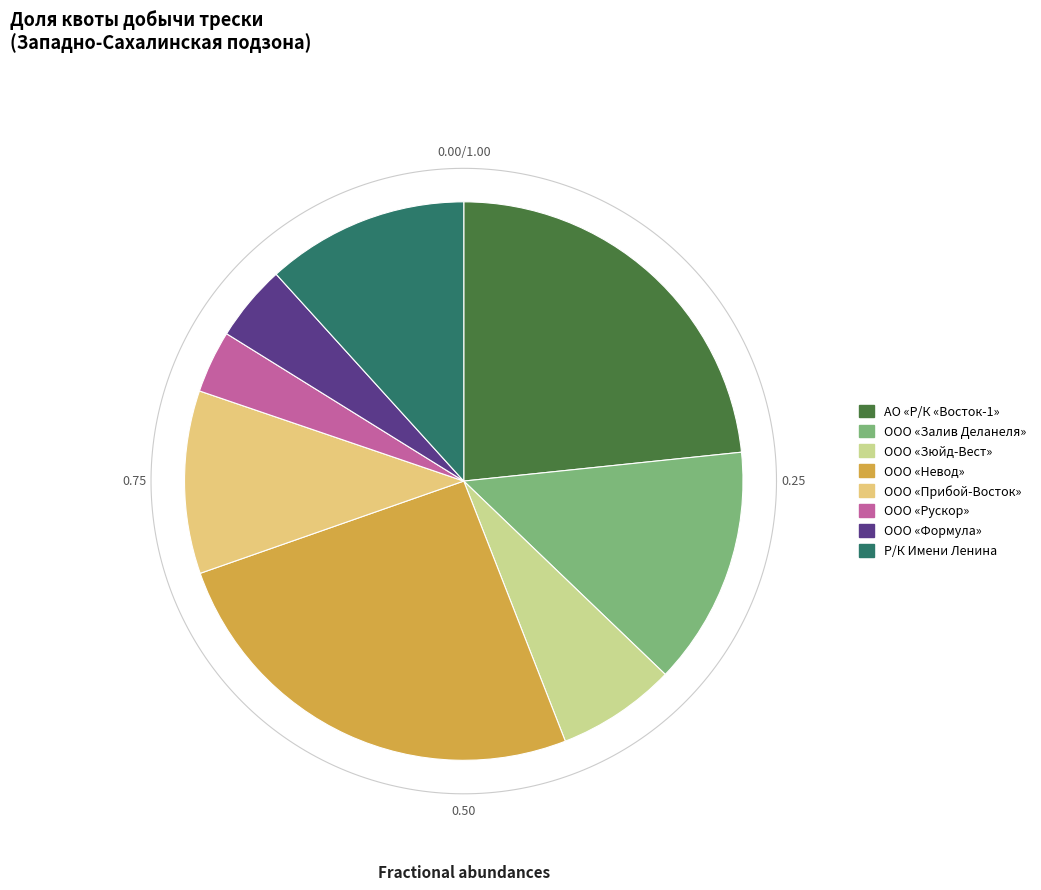

To the nearest percent, what percentage of the pie is ООО «Рускор»?

4%